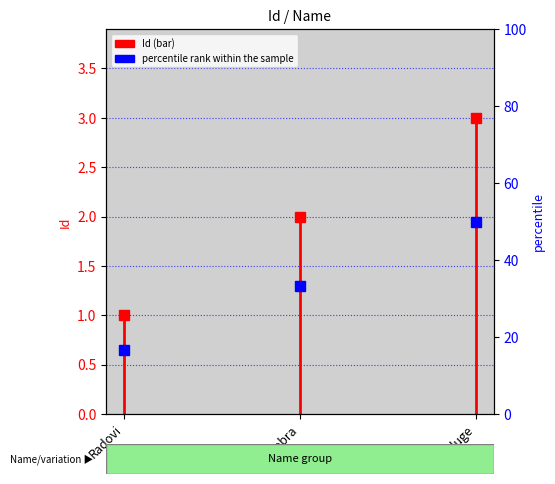

The chart shows a value of 2 at Radovi. True or false?

False